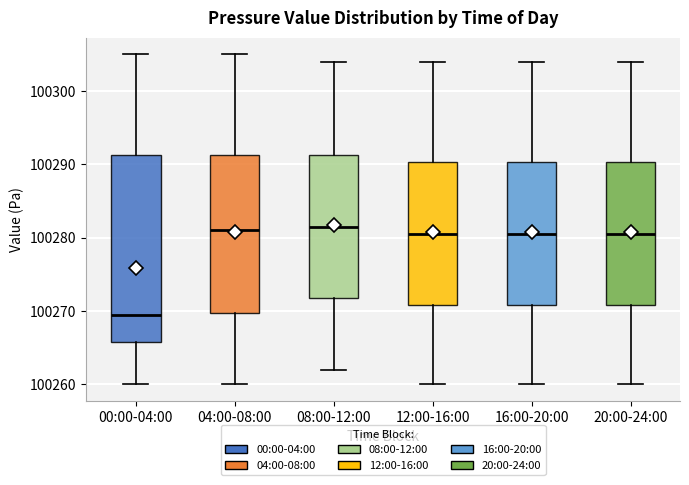

Which box has the lowest median line?

00:00-04:00